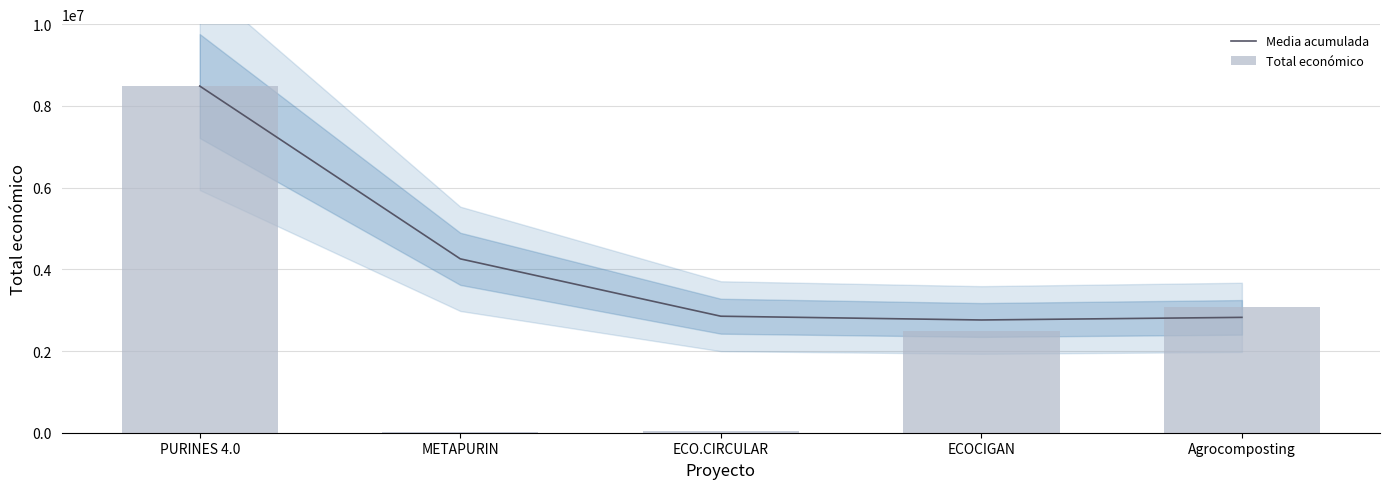

Does the chart contain any negative values?

No